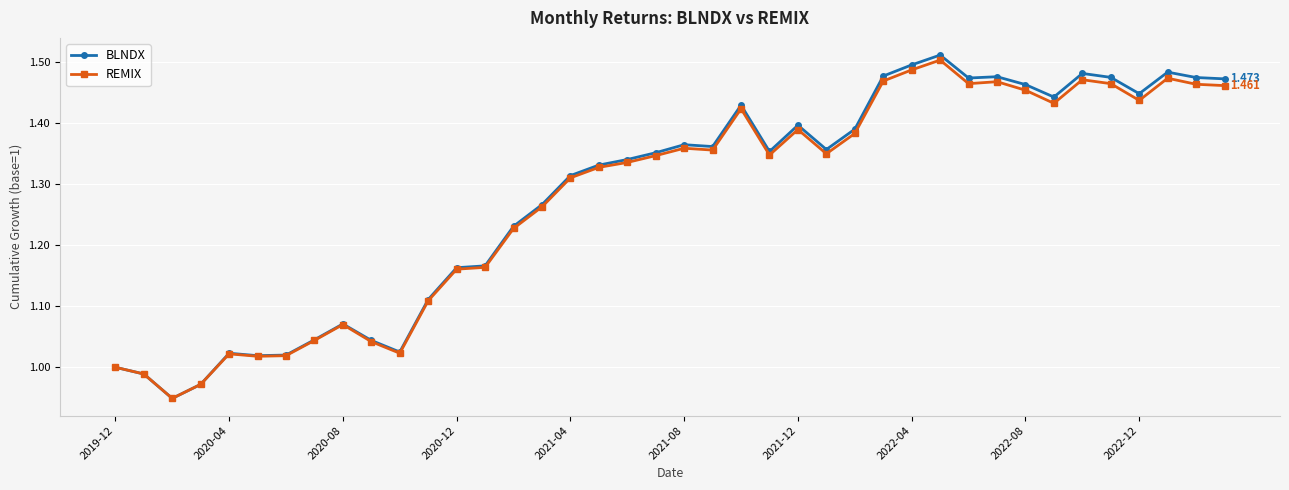

Which series has the largest range (max minus min)?

BLNDX